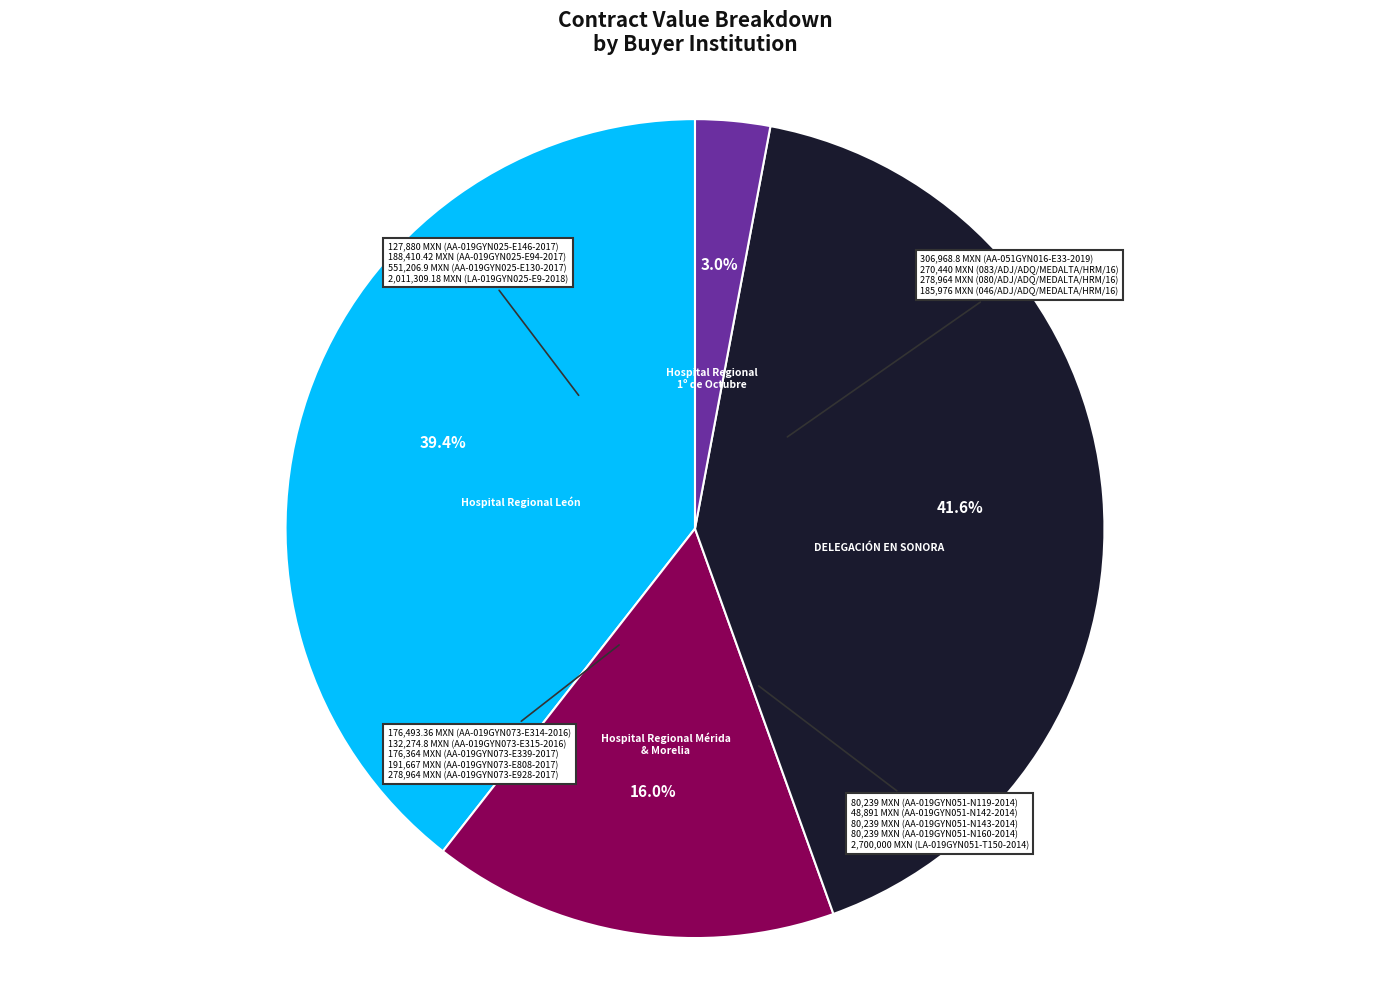

To the nearest percent, what is the difference between the largest and smallest slice percentages?

39%